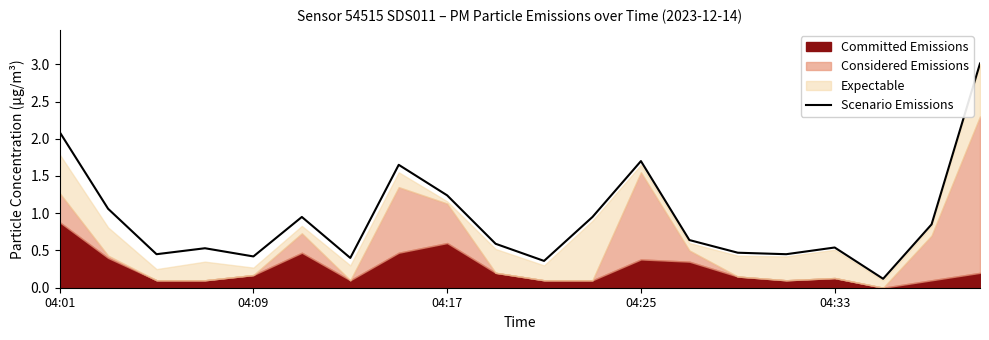

At which category does the chart reach its minimum across all series?

17